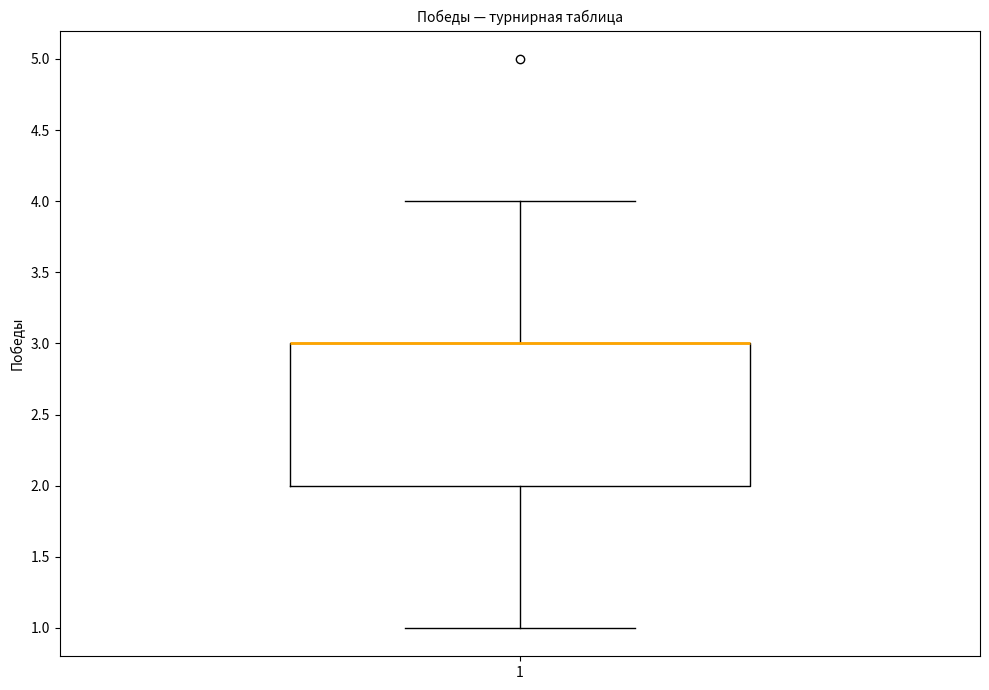

Read this box plot against the y-axis: the position of the median line, the range covered by the box, and the ends of both whiskers. The values are not printed on the chart, so give them approximately, as read against the axis.

median 3 (drawn on the box's upper edge), box 2 to 3, whiskers 1 to 4